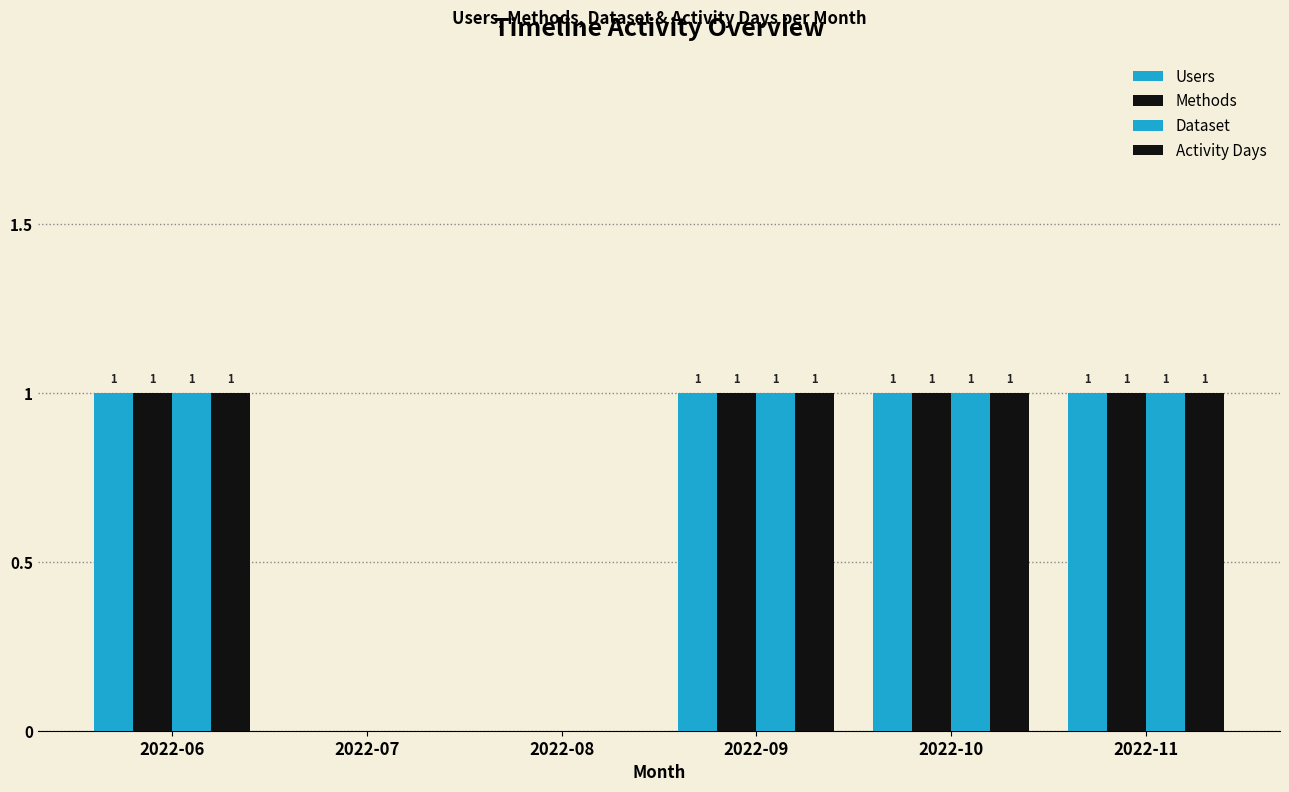

Are the bars grouped side by side (vs. stacked)?

Yes